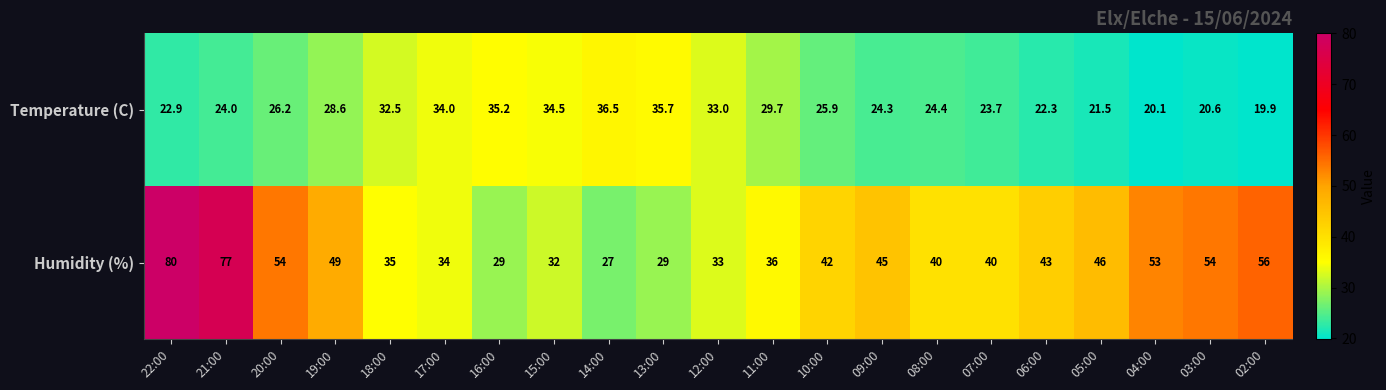

Rank the series at 07:00 from lowest to highest value.

Temperature (C), Humidity (%)